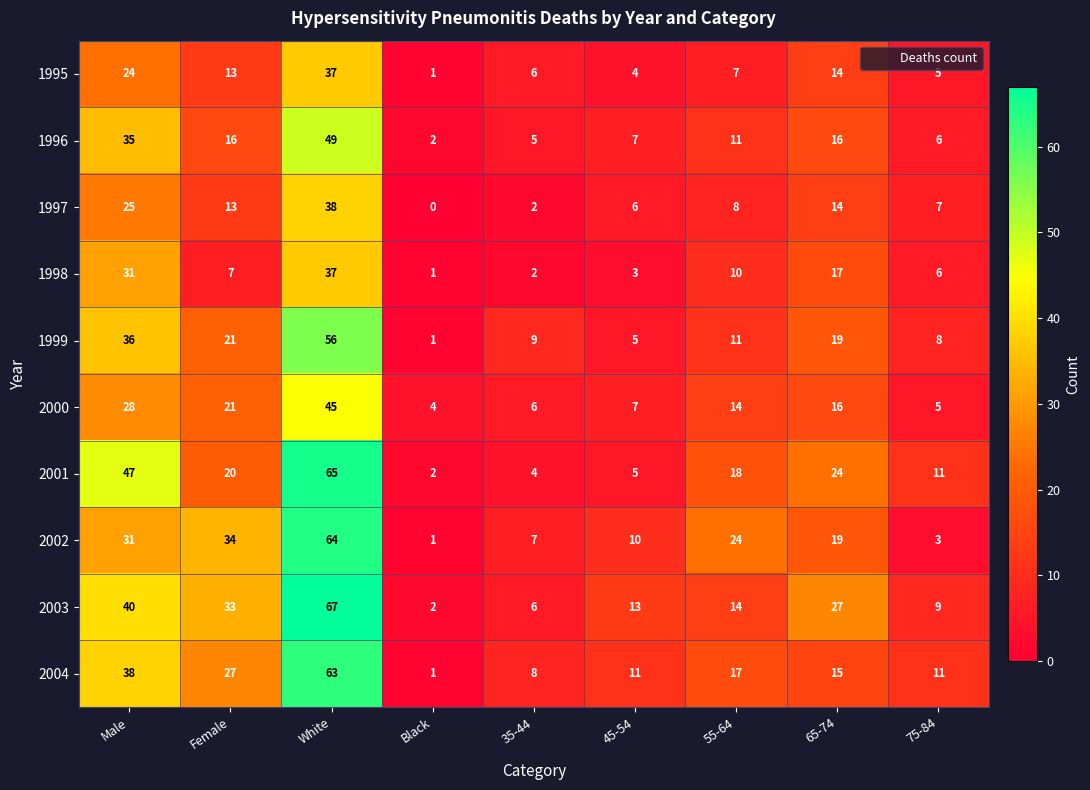

Between Male and 45-54, which series saw the biggest shift?

2001